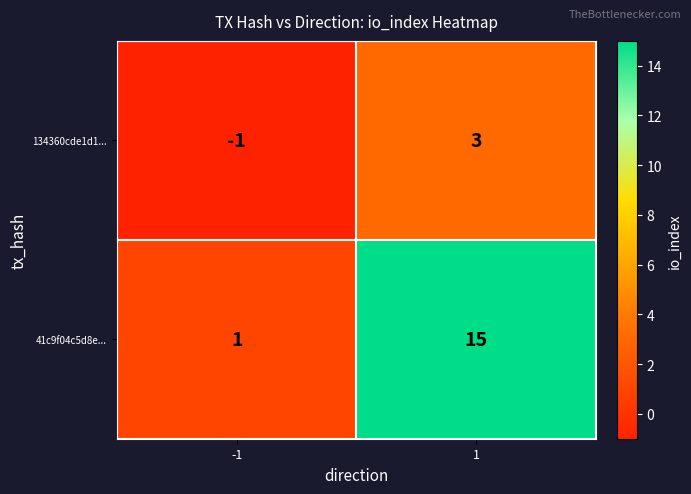

What is the approximate value of 134360cde1d1... at 1?

3